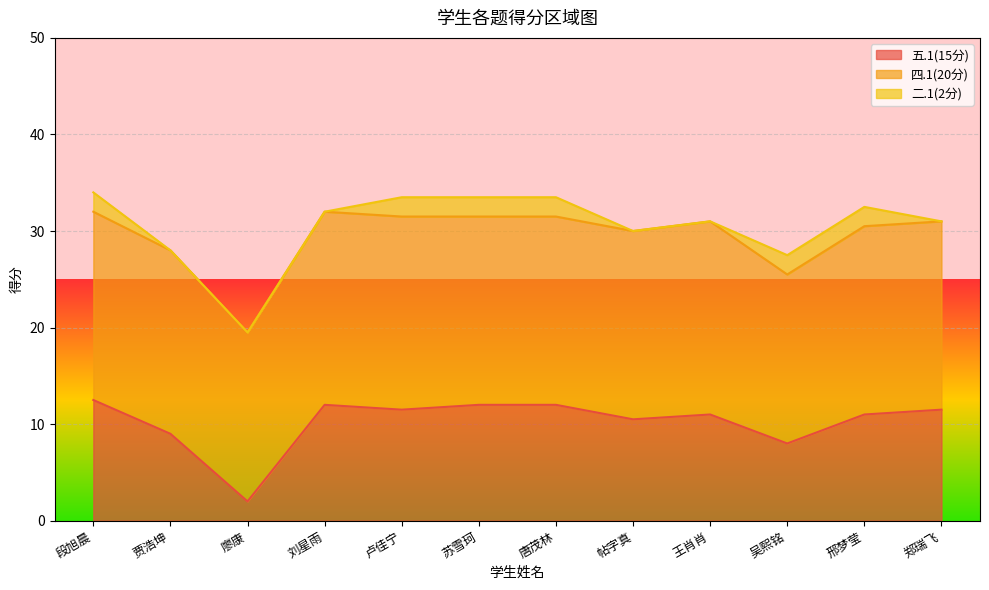

True or false: 二.1(2分) and 五.1(15分) cross at least once.

False